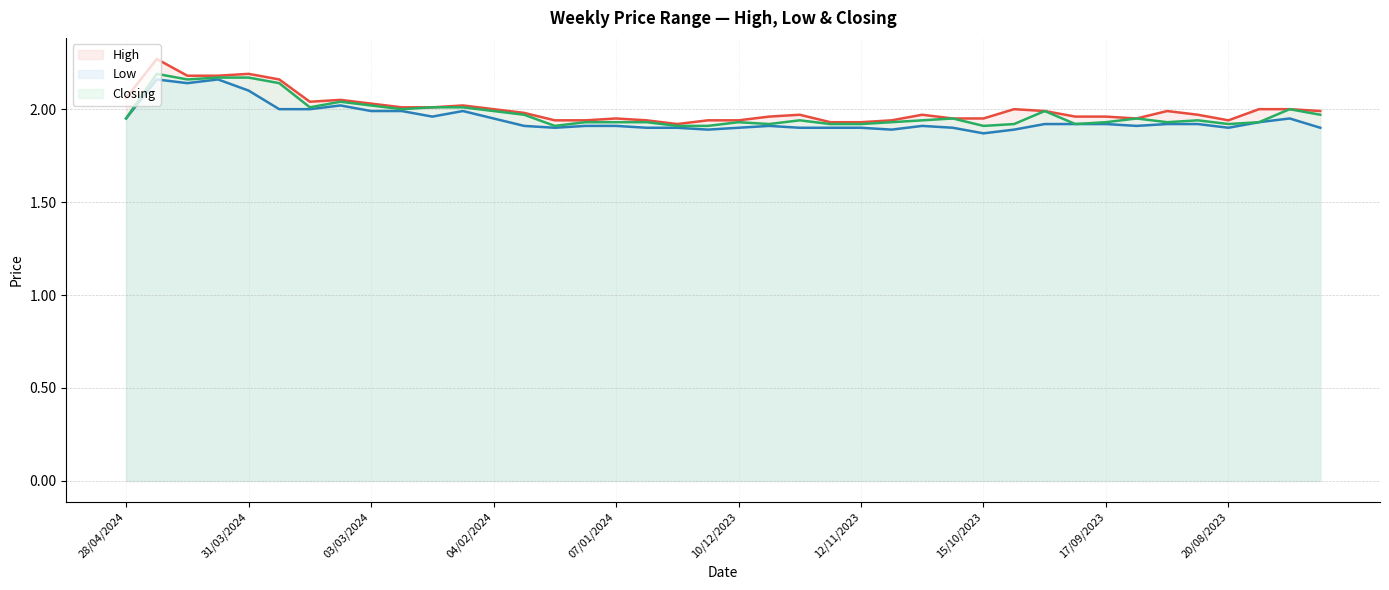

Between 28/01/2024 and 31/12/2023, which is larger?

28/01/2024